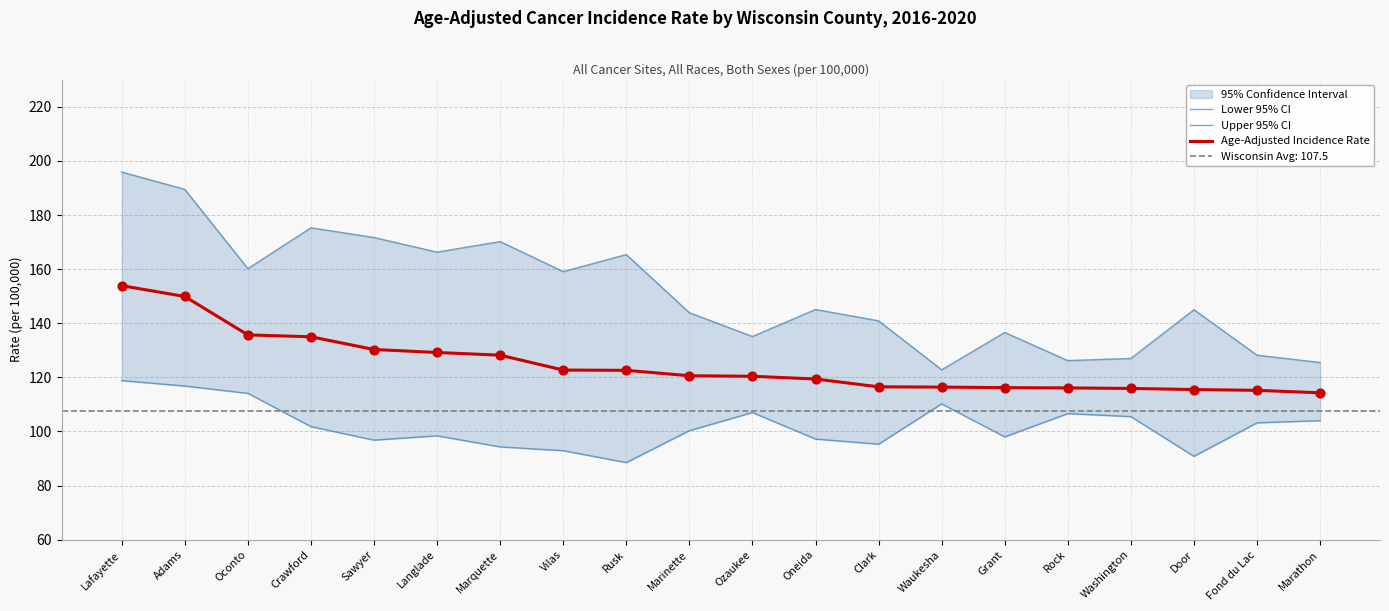

Which series has the largest total across all categories?

Upper 95% CI